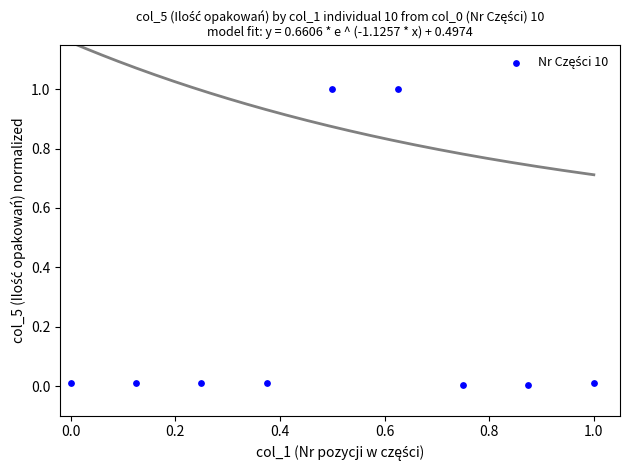

What is the range of X values (max minus min)?

1.0